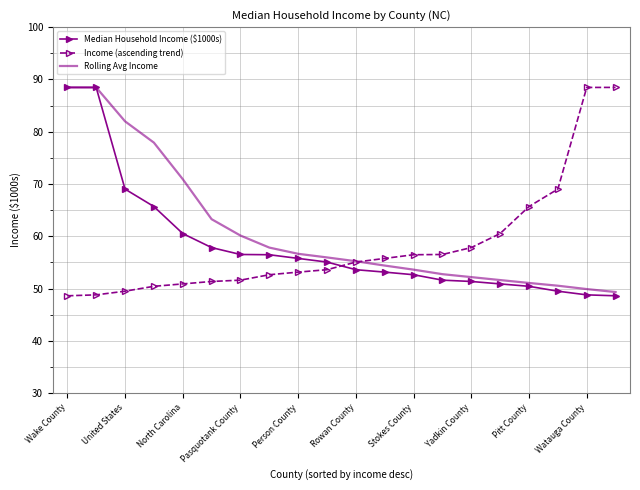

What is the maximum value for Rolling Avg Income?

88.5